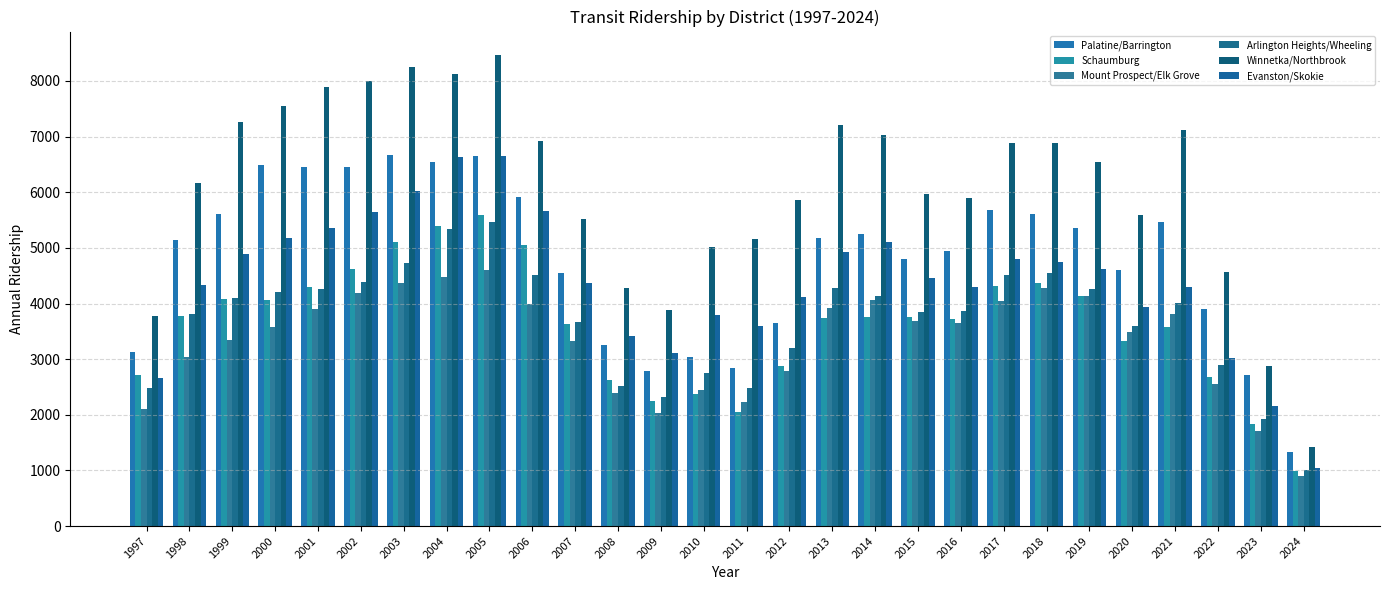

How many bars are there in each group?

6